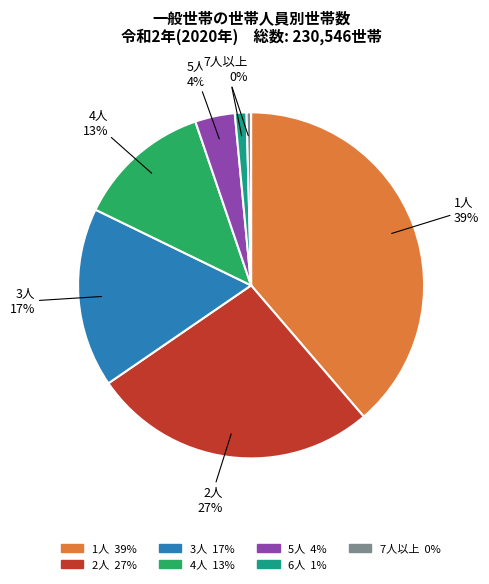

Does 2人 represent more than half of the total?

No